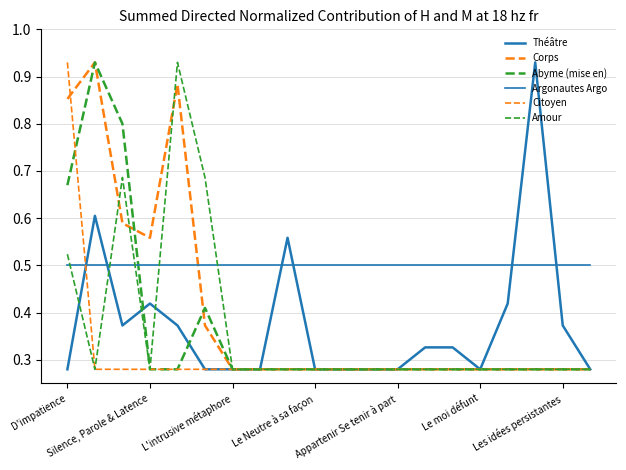

At which category is the sum across all series the highest?

D'impatience